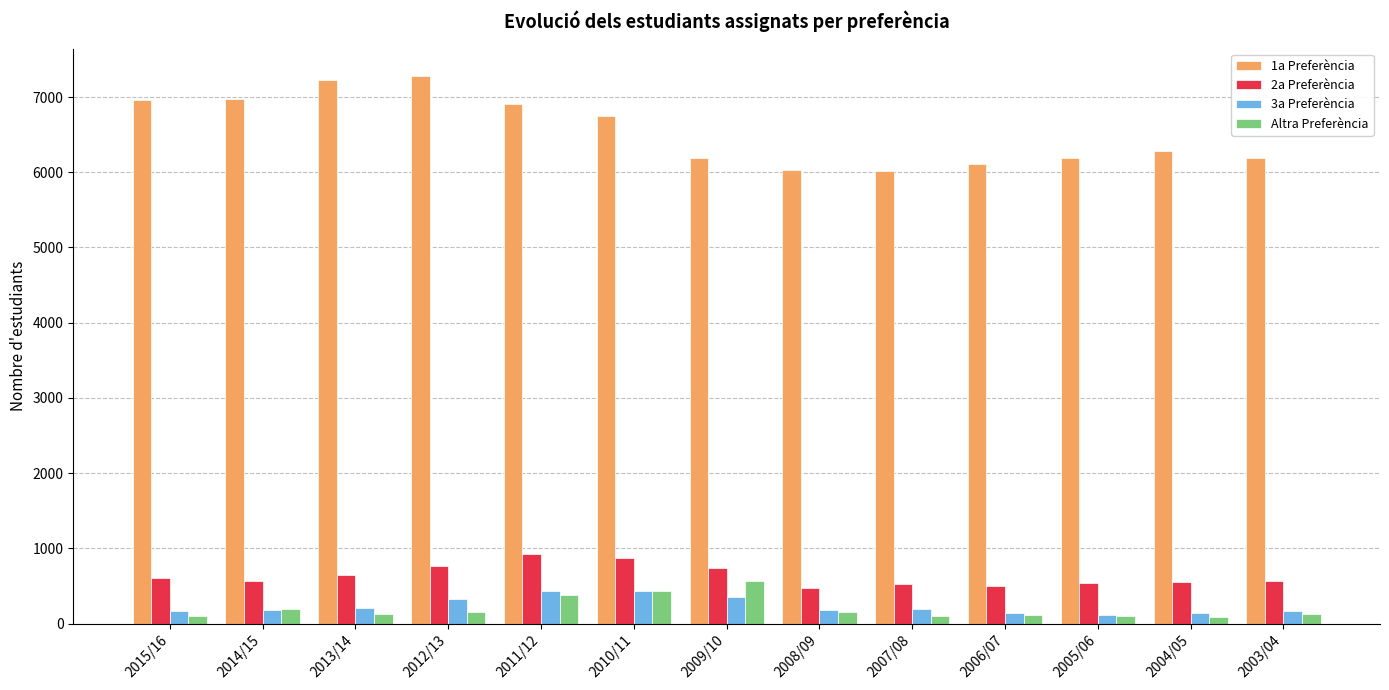

What is the label of the 13th bar from the right?

2015/16